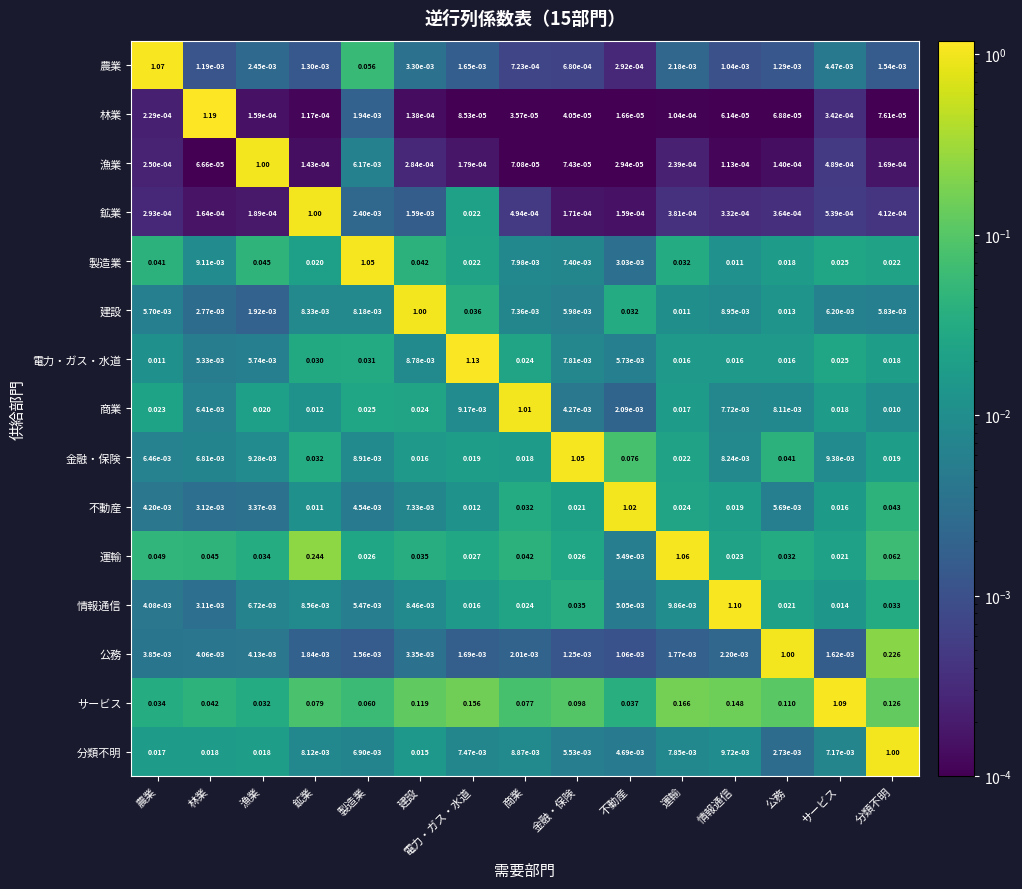

Which label corresponds to the largest value in the chart?

林業